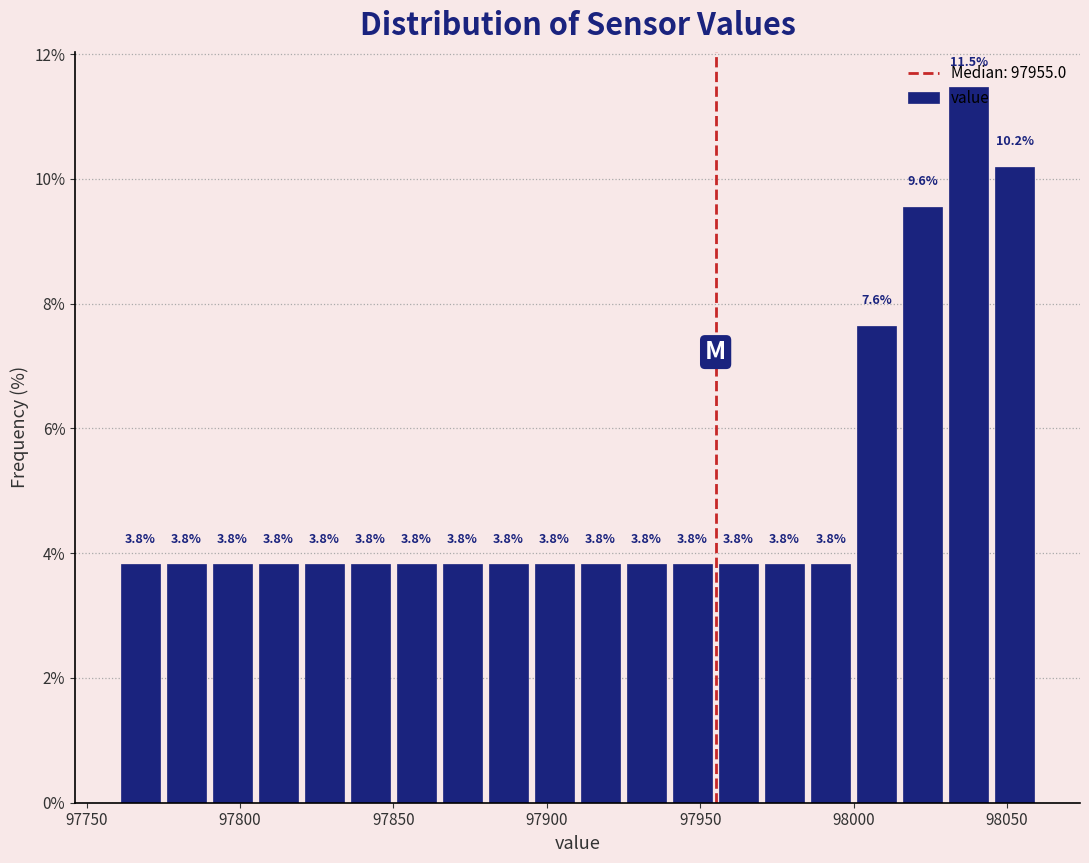

Read against the x-axis, roughly where is the centre of the tallest bar?

98040